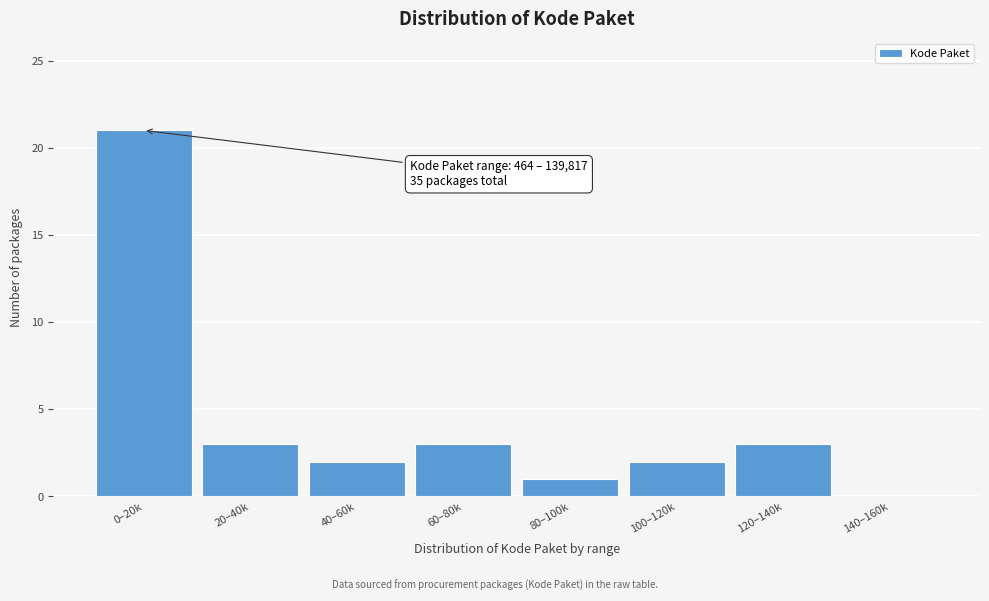

Reading right to left, extract all data points from this chart.

140–160k=0	120–140k=3	100–120k=2	80–100k=1	60–80k=3	40–60k=2	20–40k=3	0–20k=21